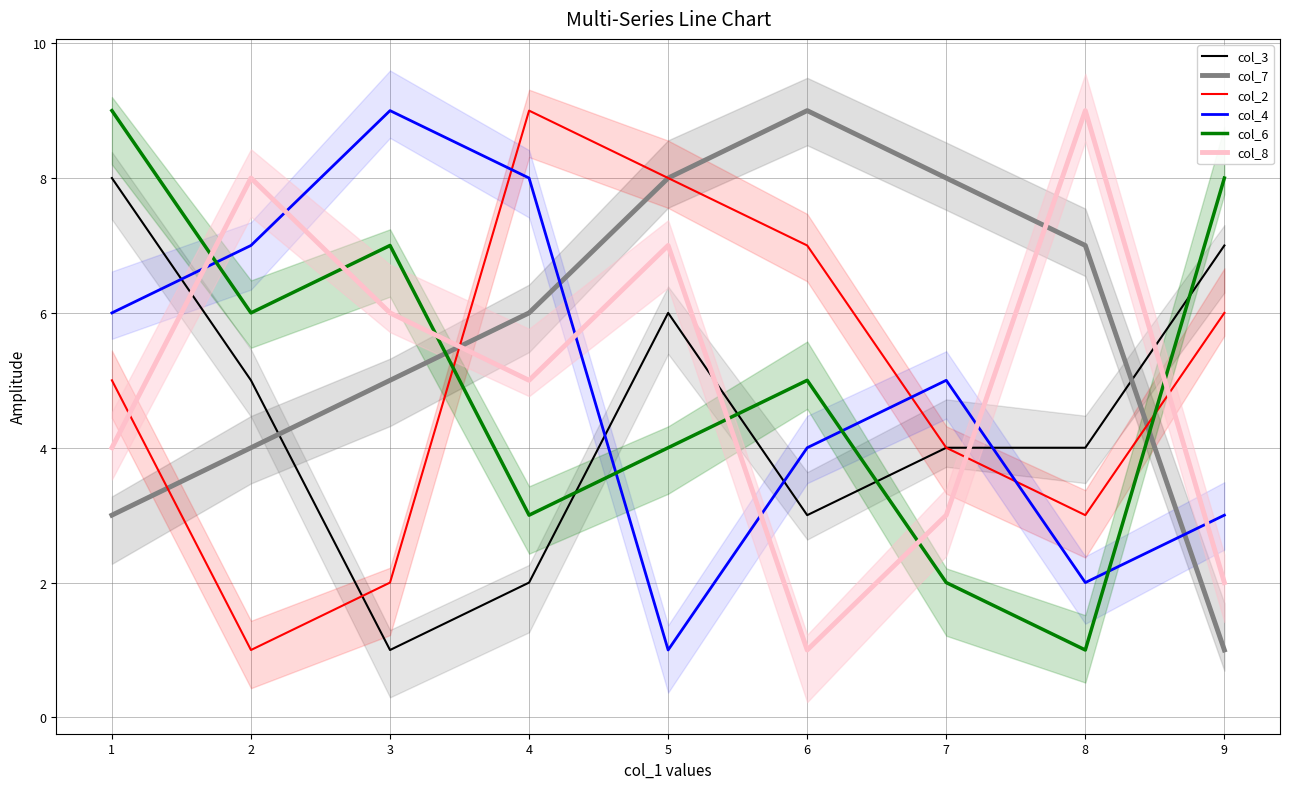

Reading left to right, list all the values displayed in this chart.

col_3: 8	5	1	2	6	3	4	4	7
col_7: 3	4	5	6	8	9	8	7	1
col_2: 5	1	2	9	8	7	4	3	6
col_4: 6	7	9	8	1	4	5	2	3
col_6: 9	6	7	3	4	5	2	1	8
col_8: 4	8	6	5	7	1	3	9	2